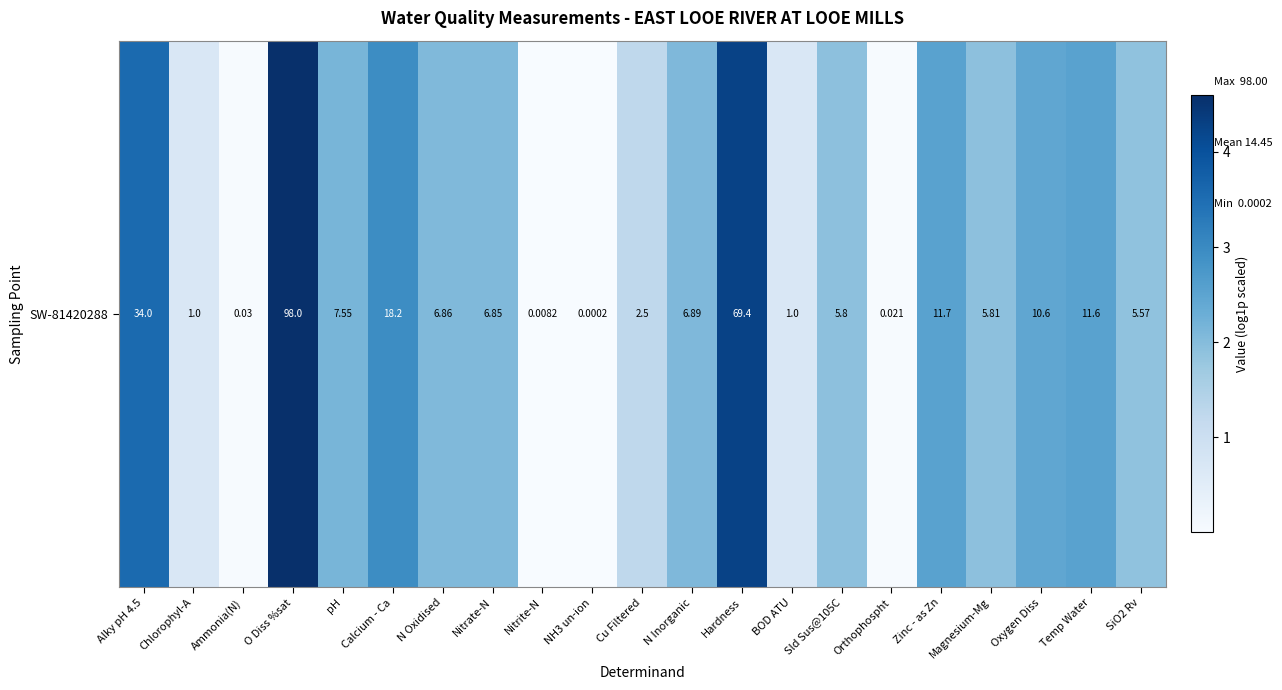

True or false: the data shows 1.3 at Cu Filtered.

True